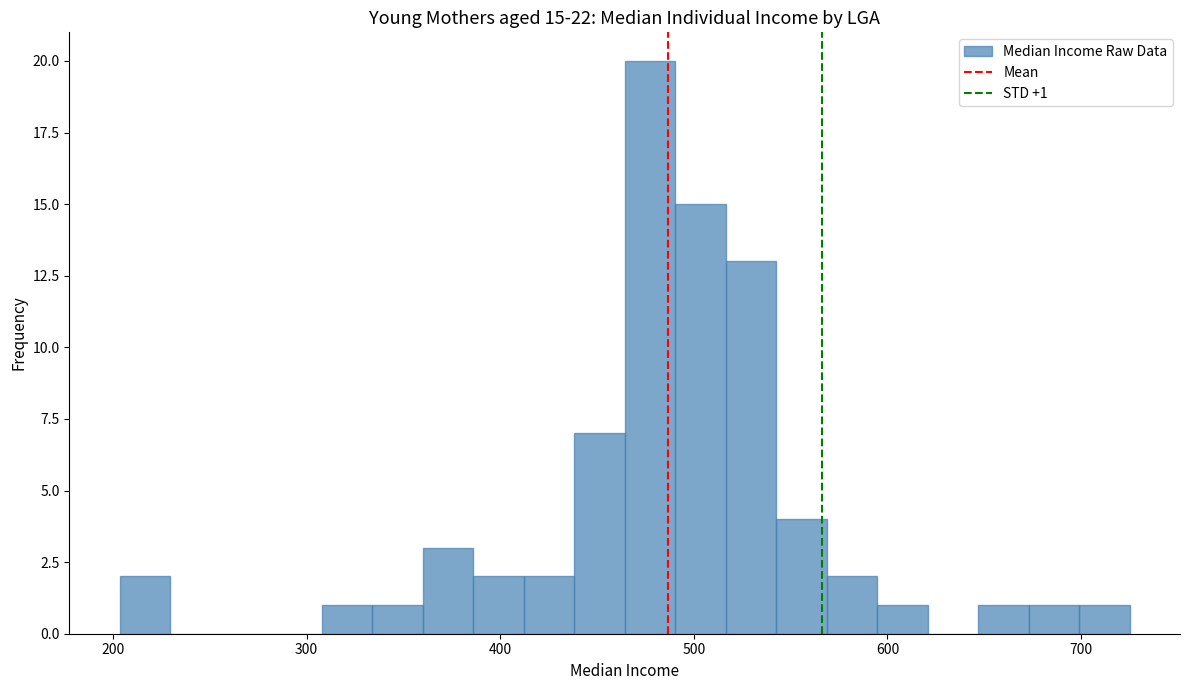

Around what value on the x-axis is the tallest bar? Give the approximate position of its centre, as read against the axis.

480